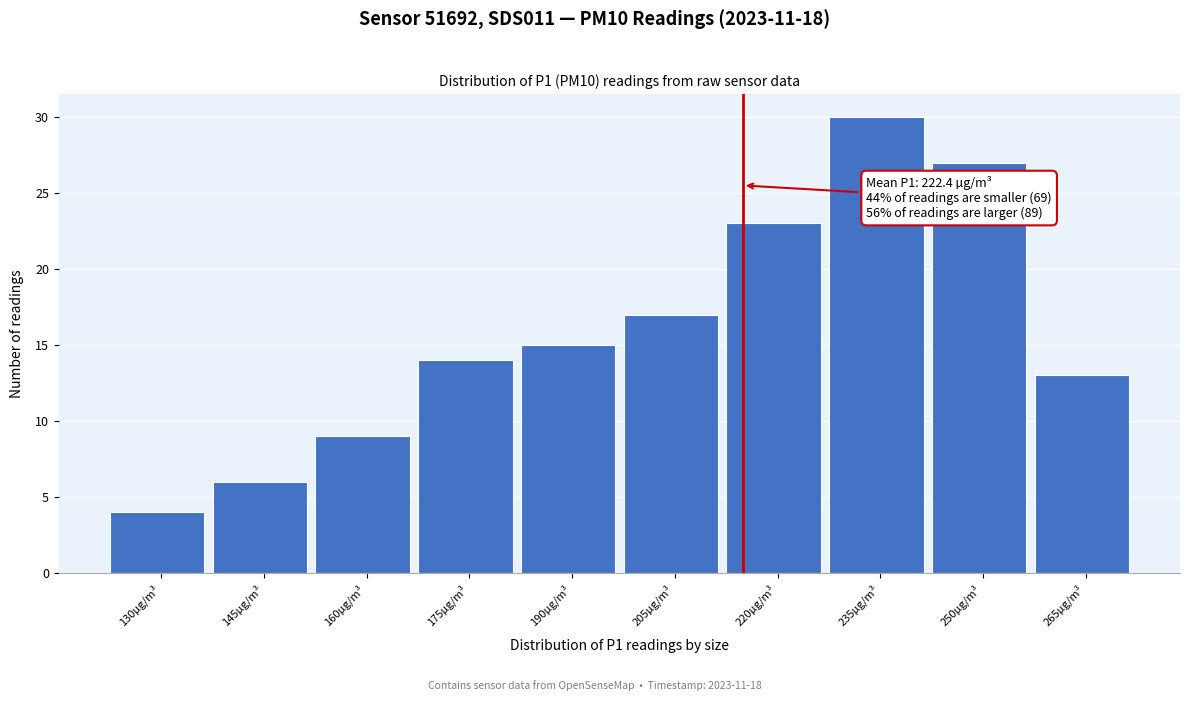

Reading left to right, list all the values displayed in this chart.

4	6	9	14	15	17	23	30	27	13